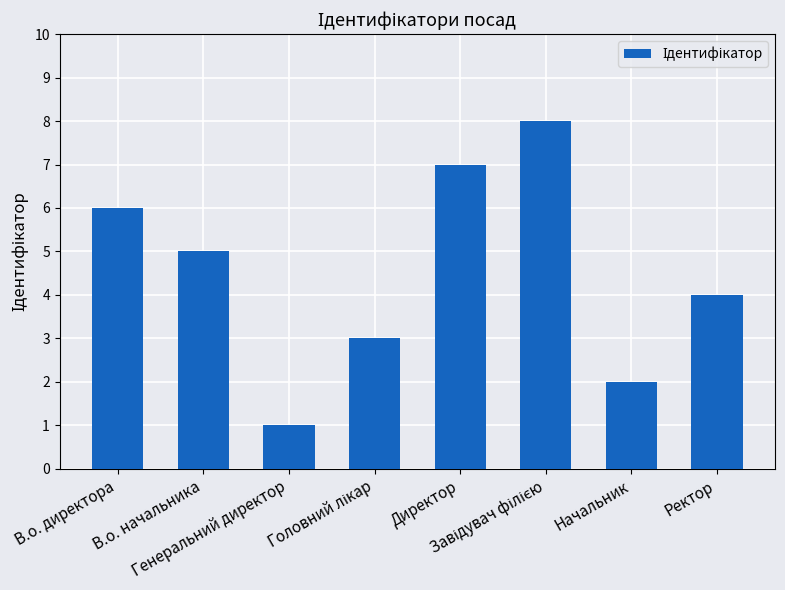

How many data points are less than 5?

4